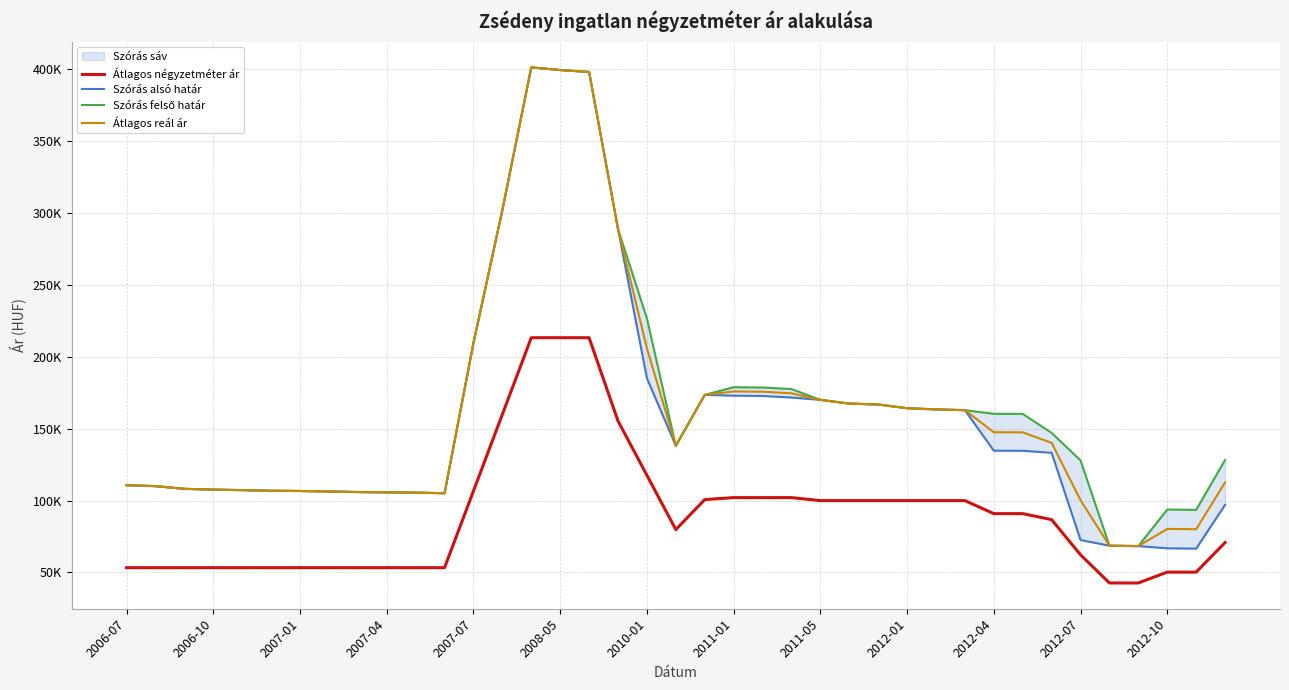

Between 16 and 28, which series saw the biggest shift?

Szórás alsó határ